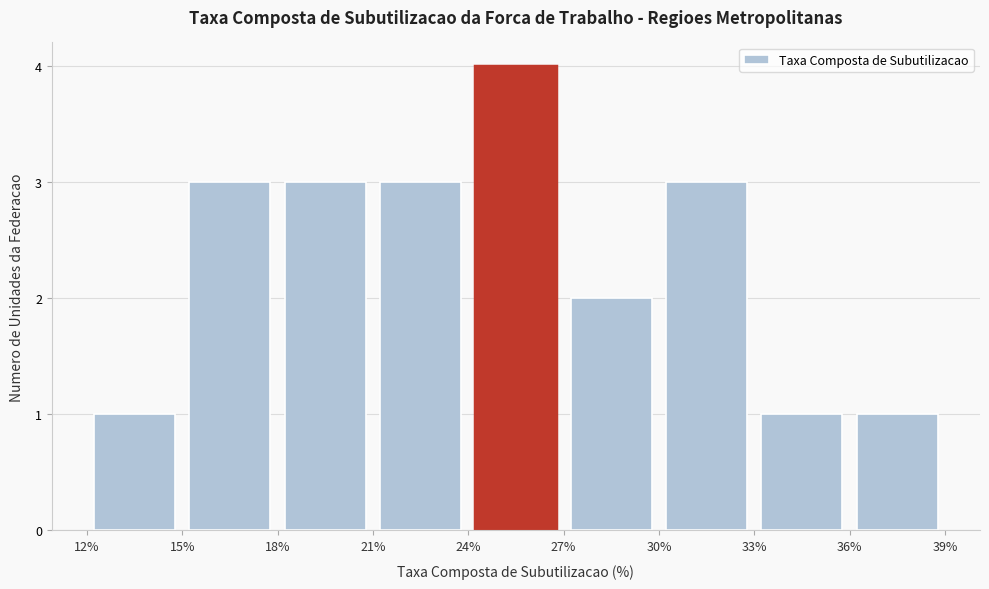

How tall is the bar that spans 27% to 30% on the x-axis? The values are not printed on the chart, so give them approximately, as read against the axis.

2